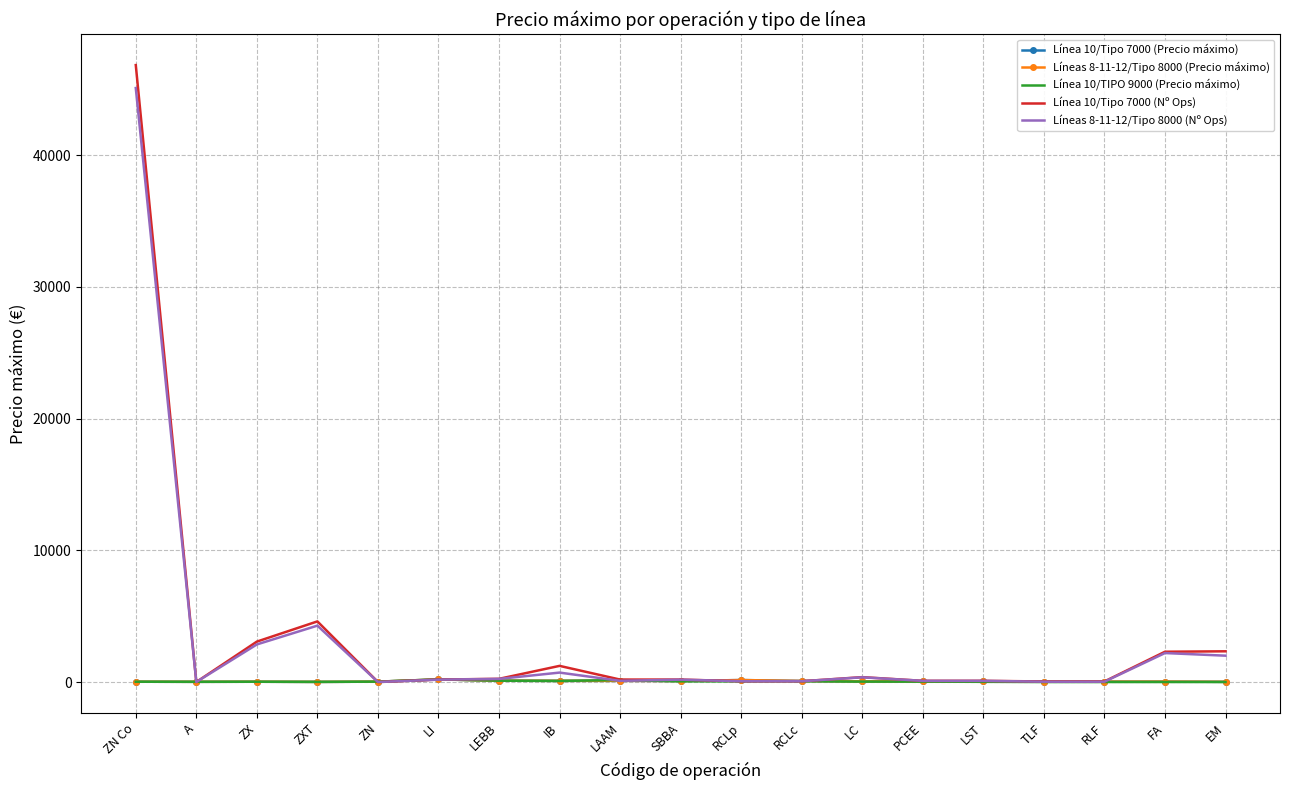

What is the label of the 12th point from the left?

RCLc